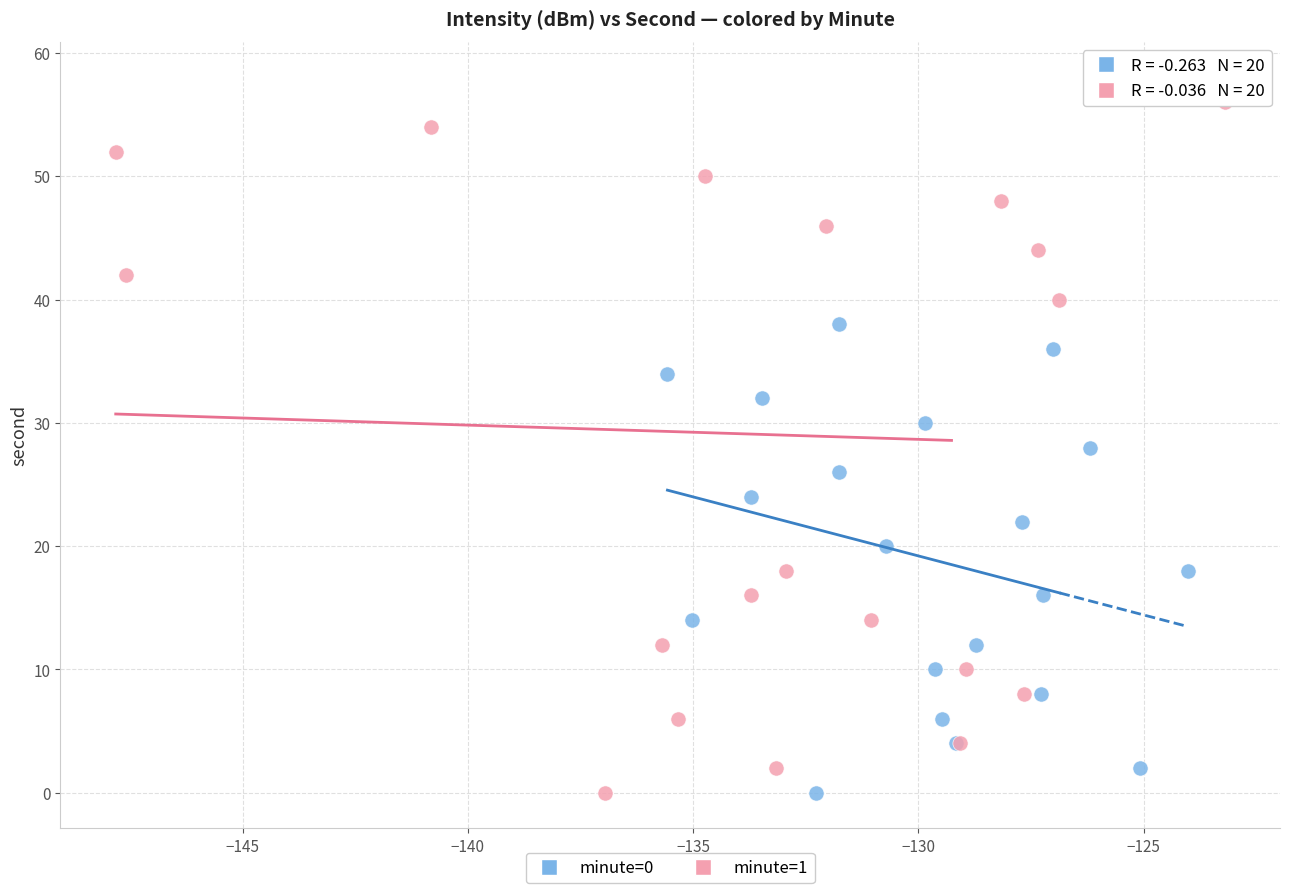

Which series contains the highest Y value?

minute=1